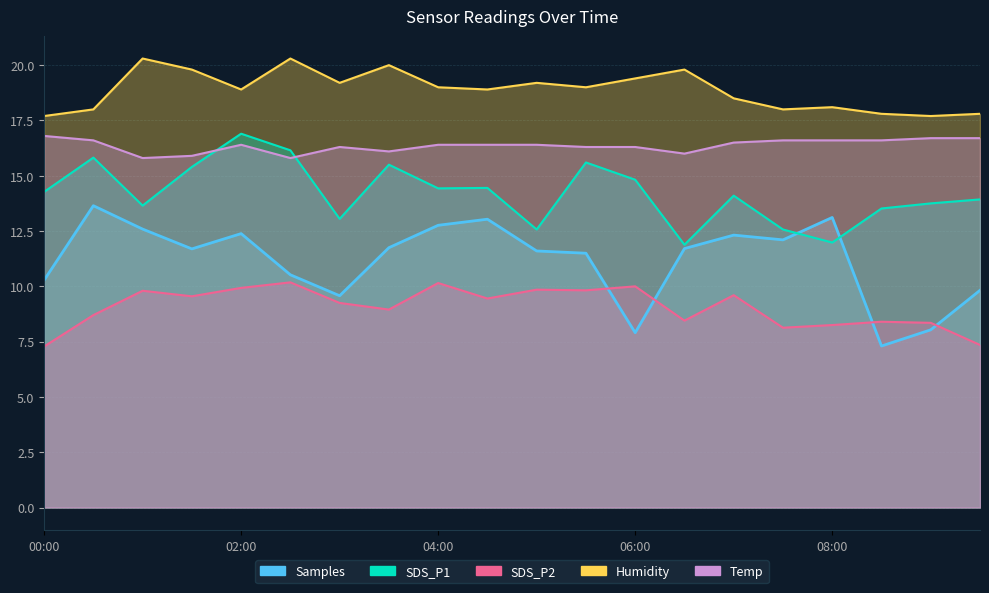

What is the difference between the Temp values at 02:30 and 05:00?

0.6